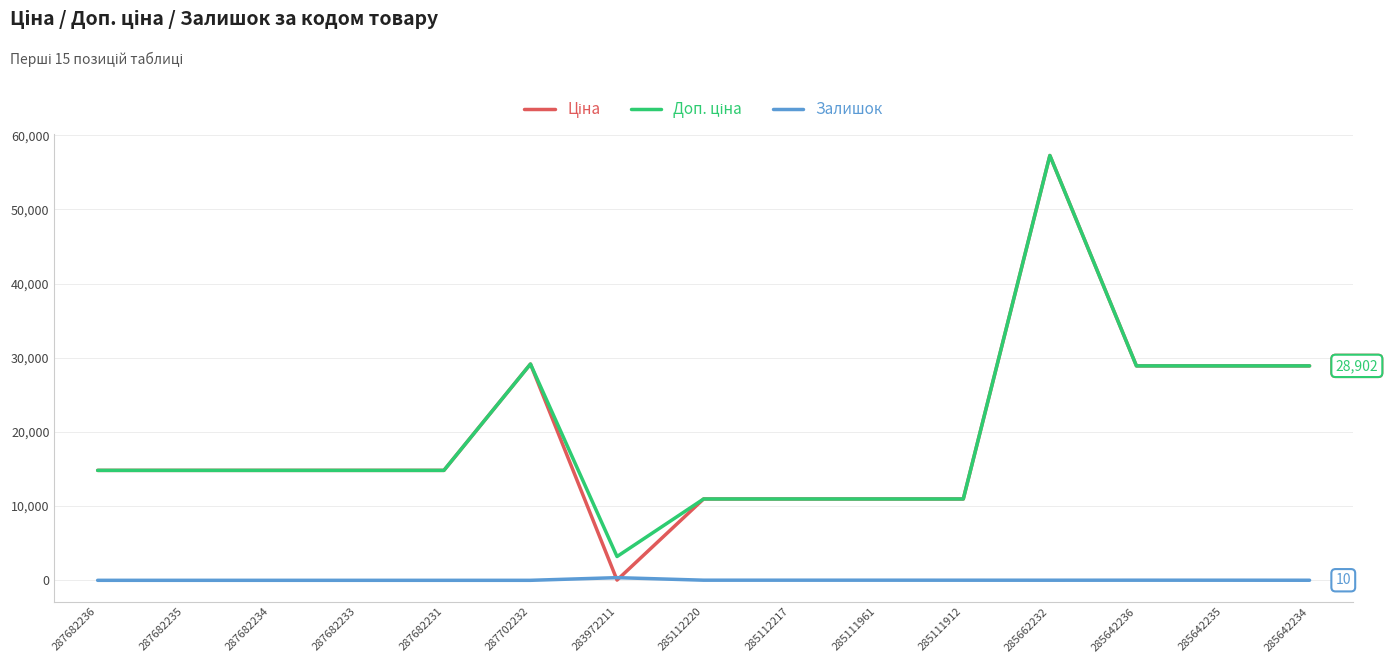

What is the difference between the highest and lowest values at 287682236?

14817.6